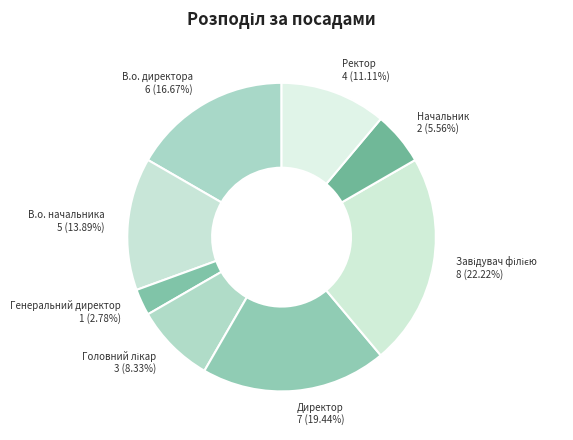

Does any single category account for the majority?

No